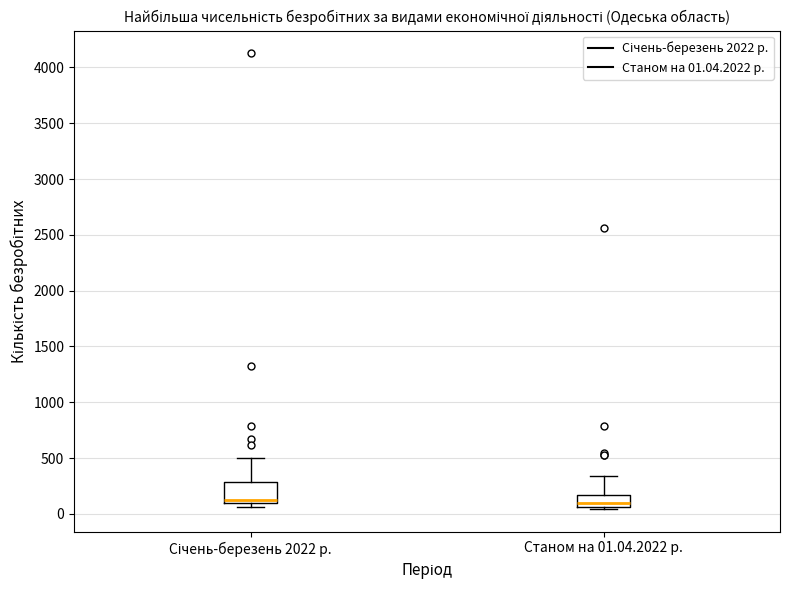

Reading left to right, read every box against the y-axis: the position of its median line, the range the box covers, and the ends of its whiskers. The values are not printed on the chart, so give them approximately, as read against the axis.

Січень-березень 2022 р.: median 100 (just above the box's lower edge), box 100 to 300, whiskers 50 to 500
Станом на 01.04.2022 р.: median 100, box 50 to 150, whiskers 50 (just below the box's lower edge) to 350